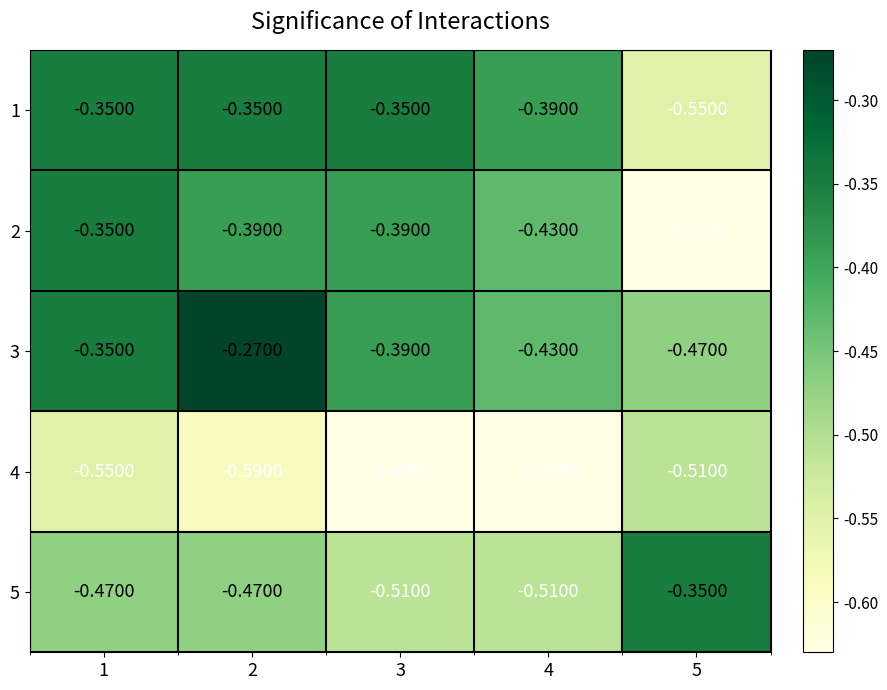

Is the value of 2 at 4 greater than the value of 4 at 2?

Yes